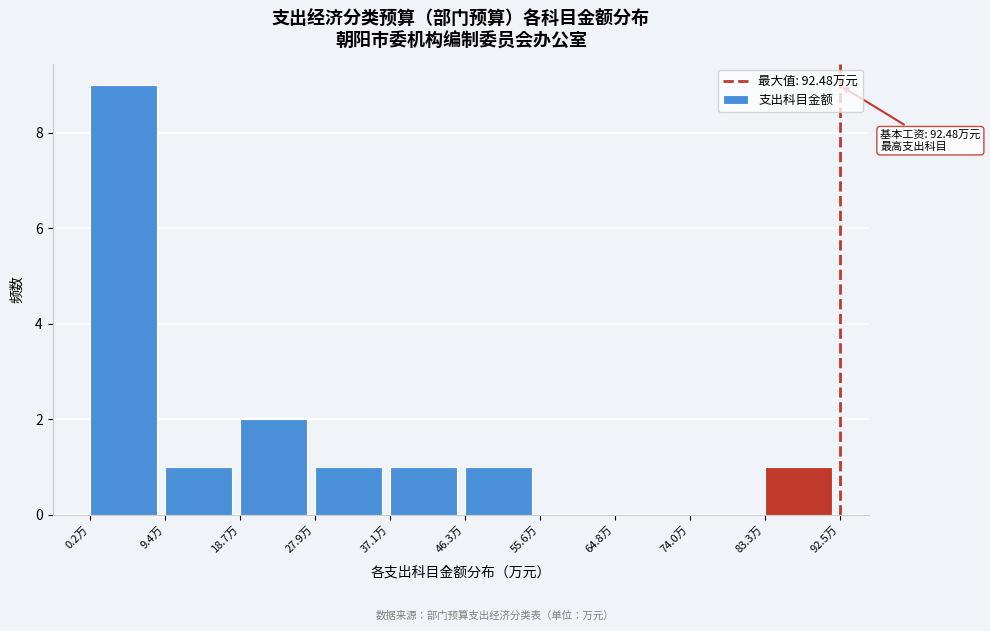

Which range on the x-axis has the tallest bar?

0 to 9